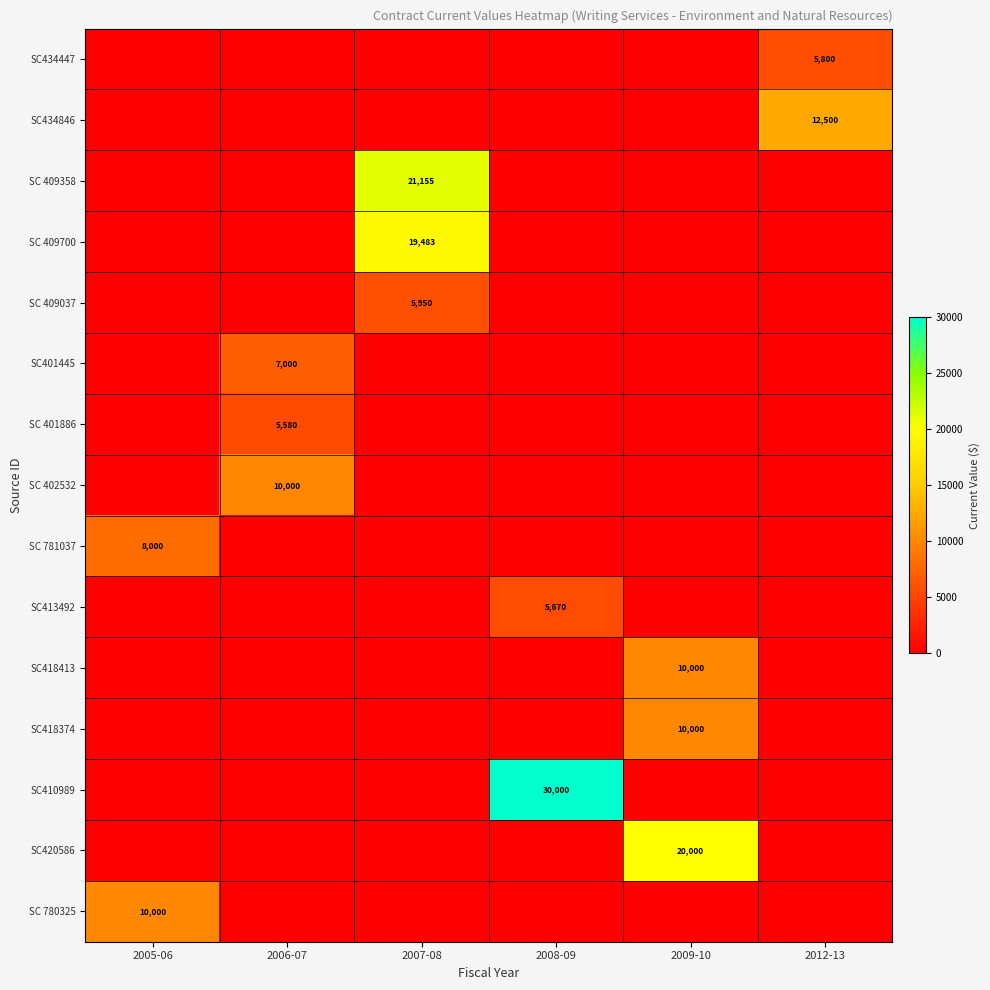

True or false: row_0 has a value of 0.0 at 2009-10.

True